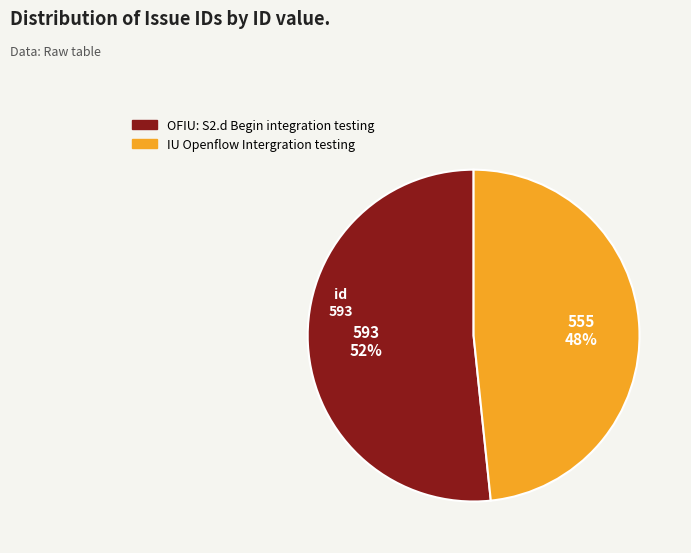

What is the smallest slice in the pie chart?

IU Openflow Intergration testing